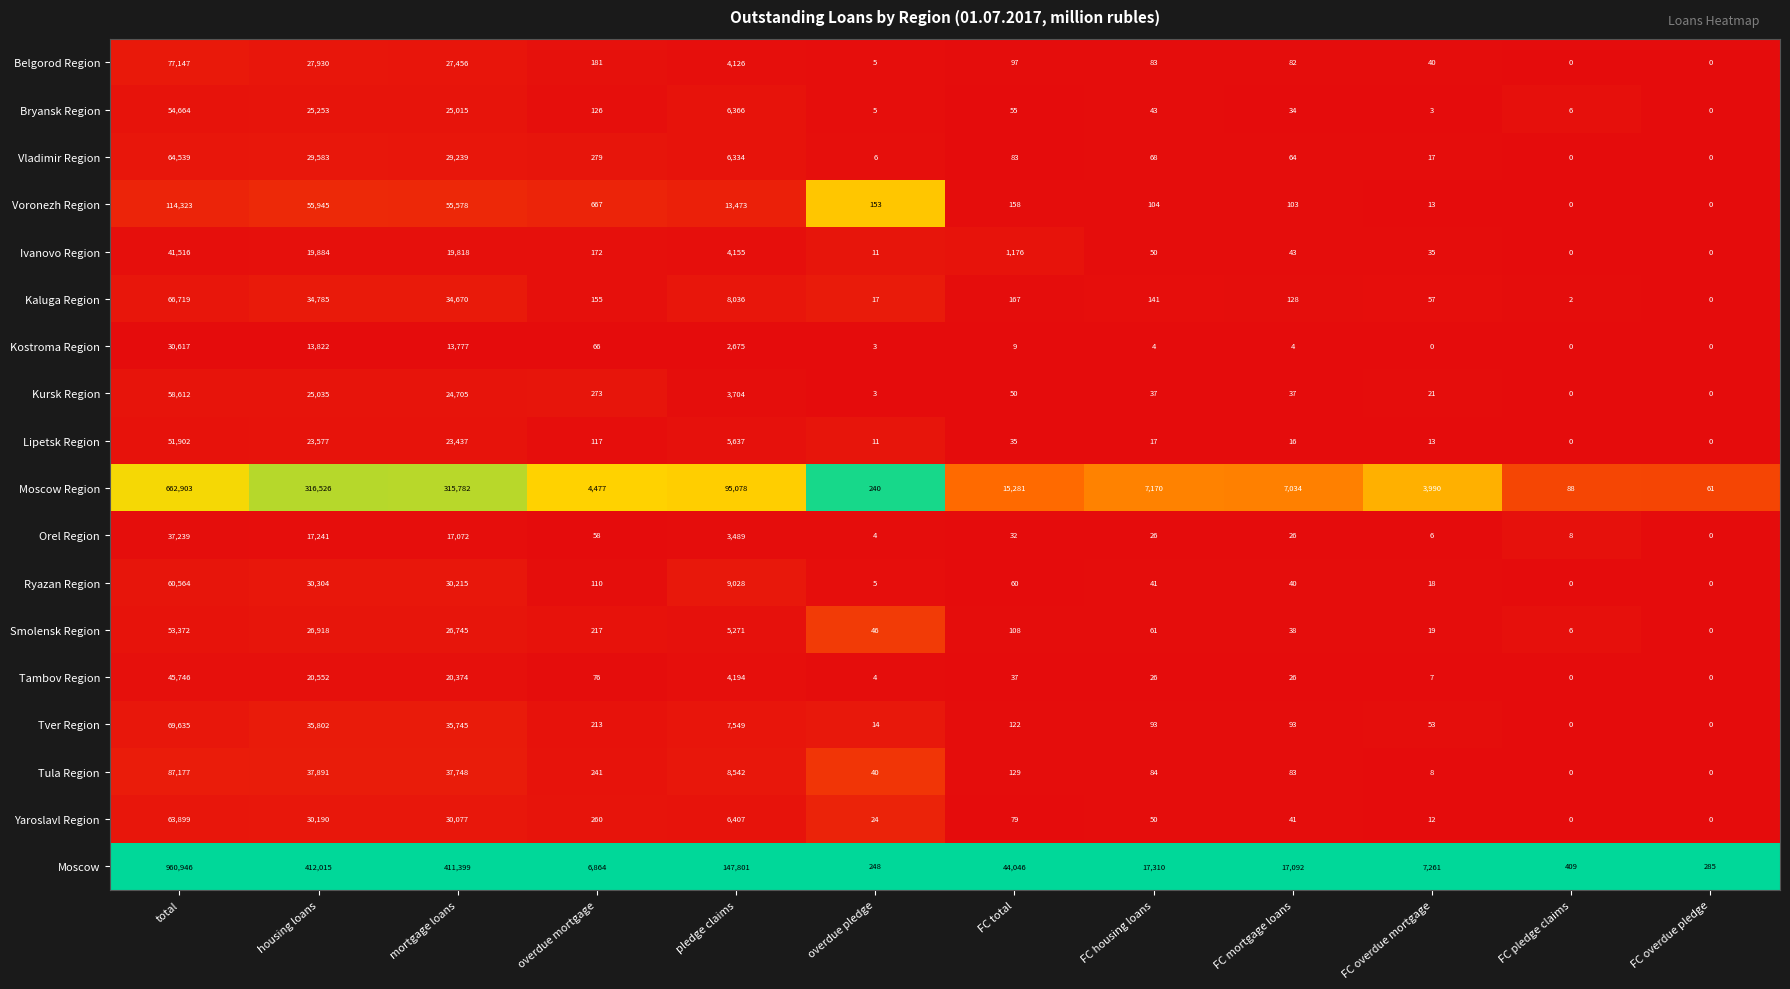

True or false: Moscow Region has a value of 2276 at FC mortgage loans.

False